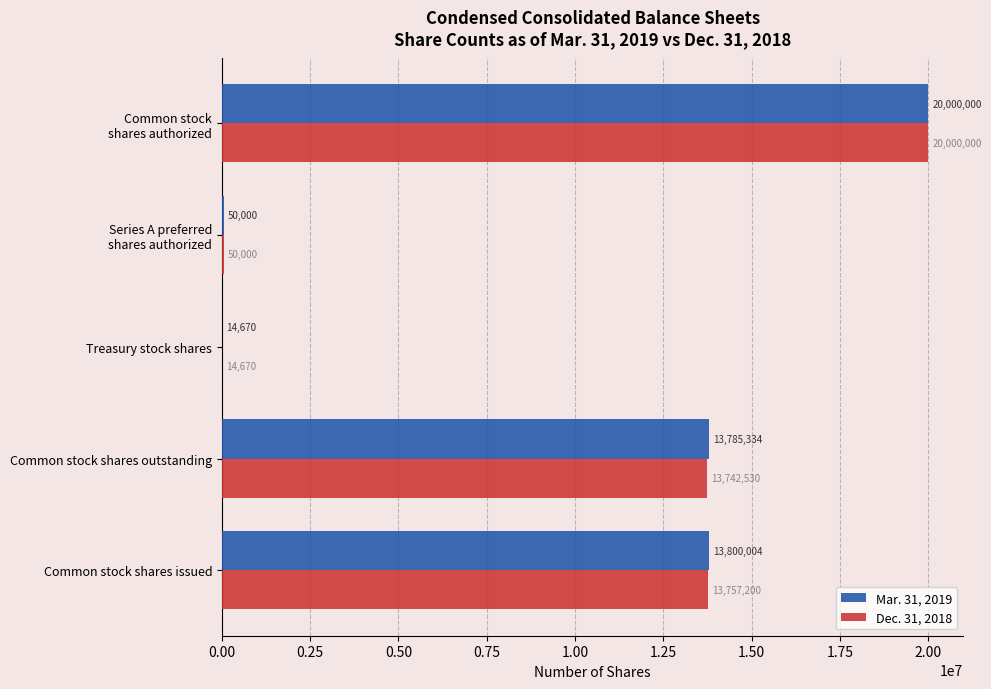

Where is Mar. 31, 2019 nearest to the value 10007335?

Common stock shares outstanding